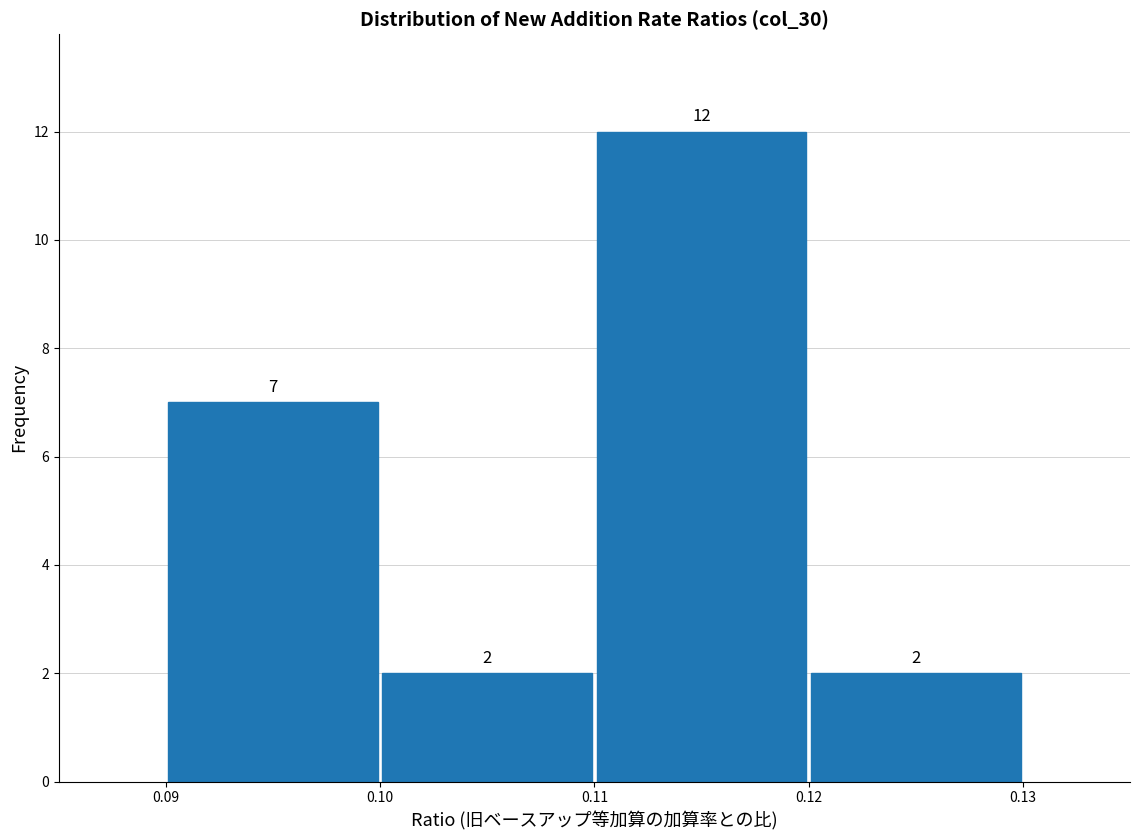

Reading left to right, transcribe this chart: for each bar, give the range it covers on the x-axis and its height.

0.09 to 0.10: 7
0.10 to 0.11: 2
0.11 to 0.12: 12
0.12 to 0.13: 2